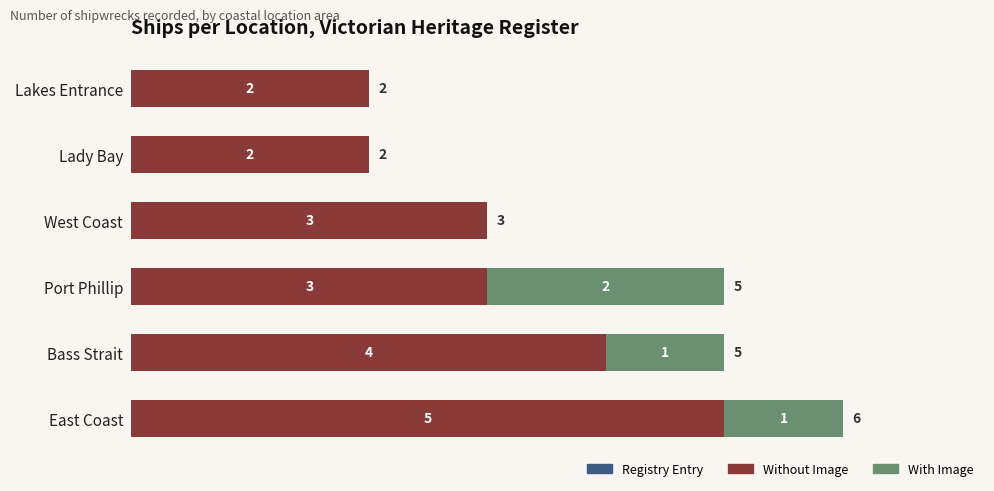

The Without Image series shows 3 at Lady Bay. True or false?

False